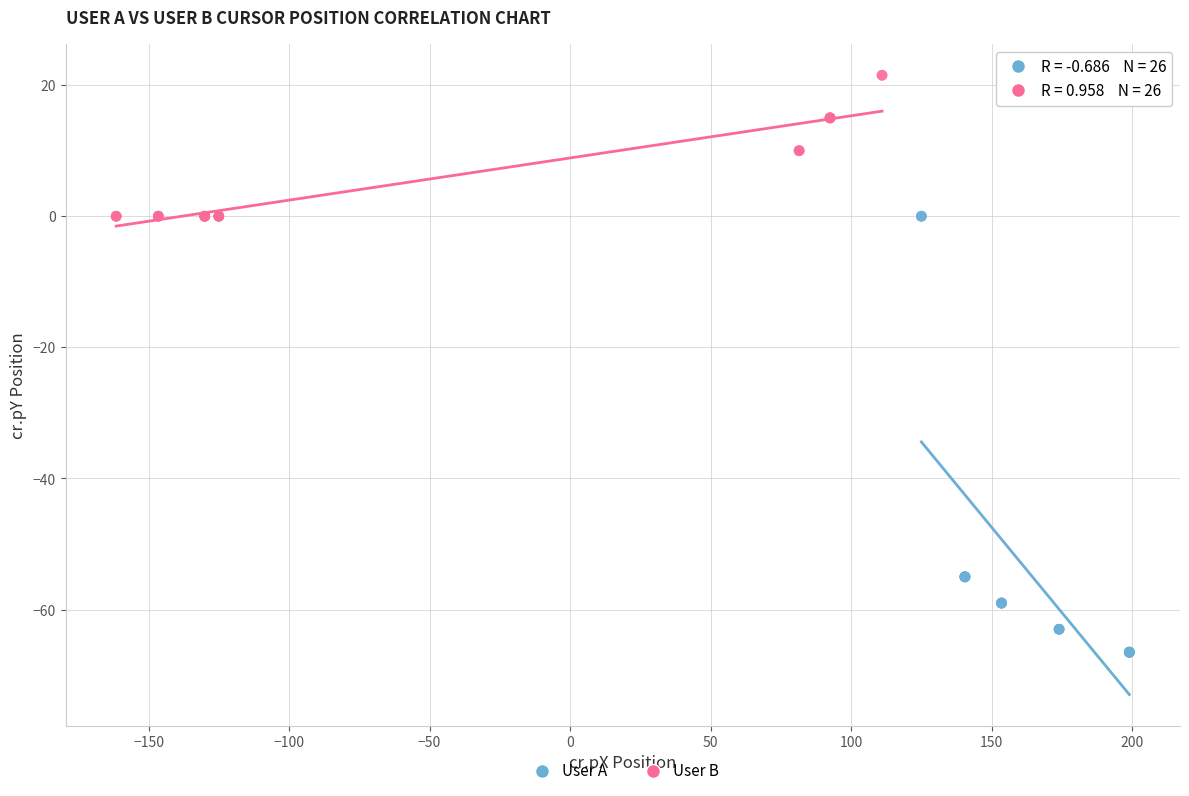

Which series reaches the maximum Y coordinate?

User B